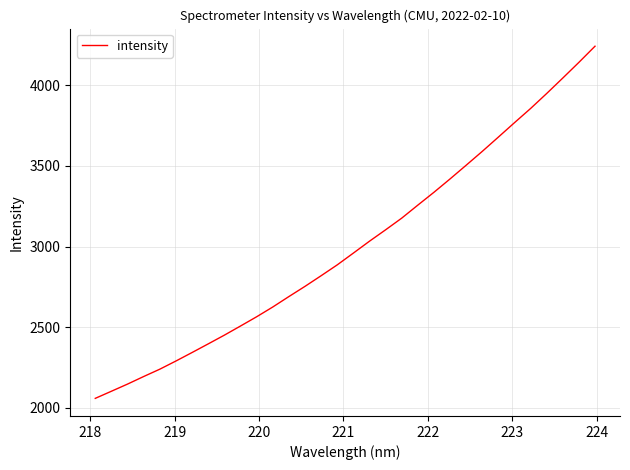

What is the smallest value displayed?

2059.0